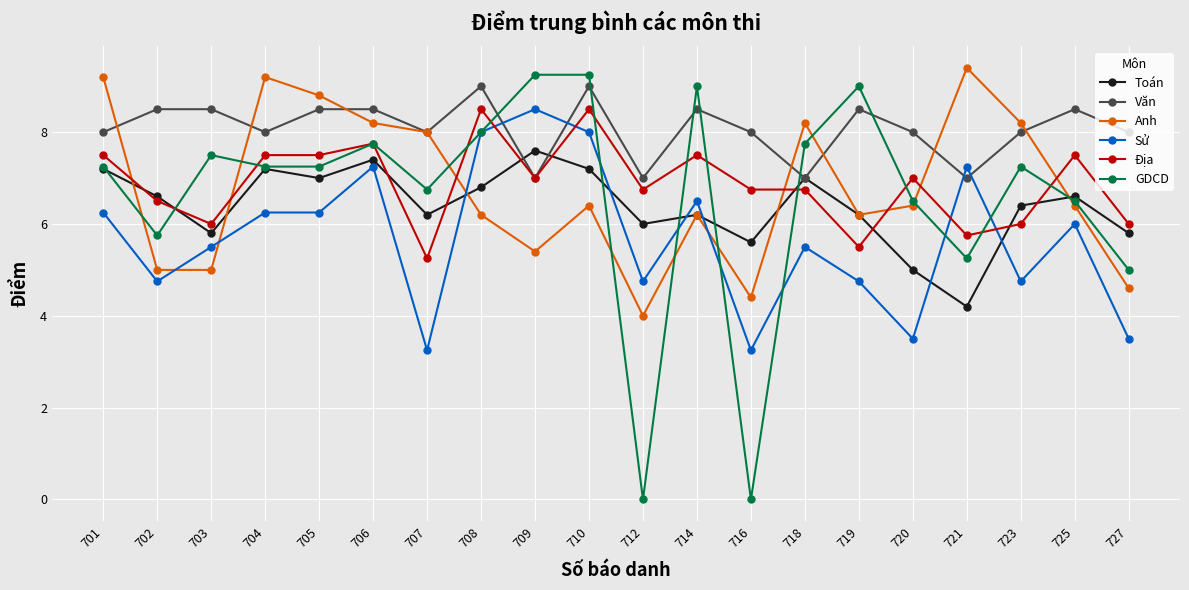

Which series has the largest range (max minus min)?

GDCD